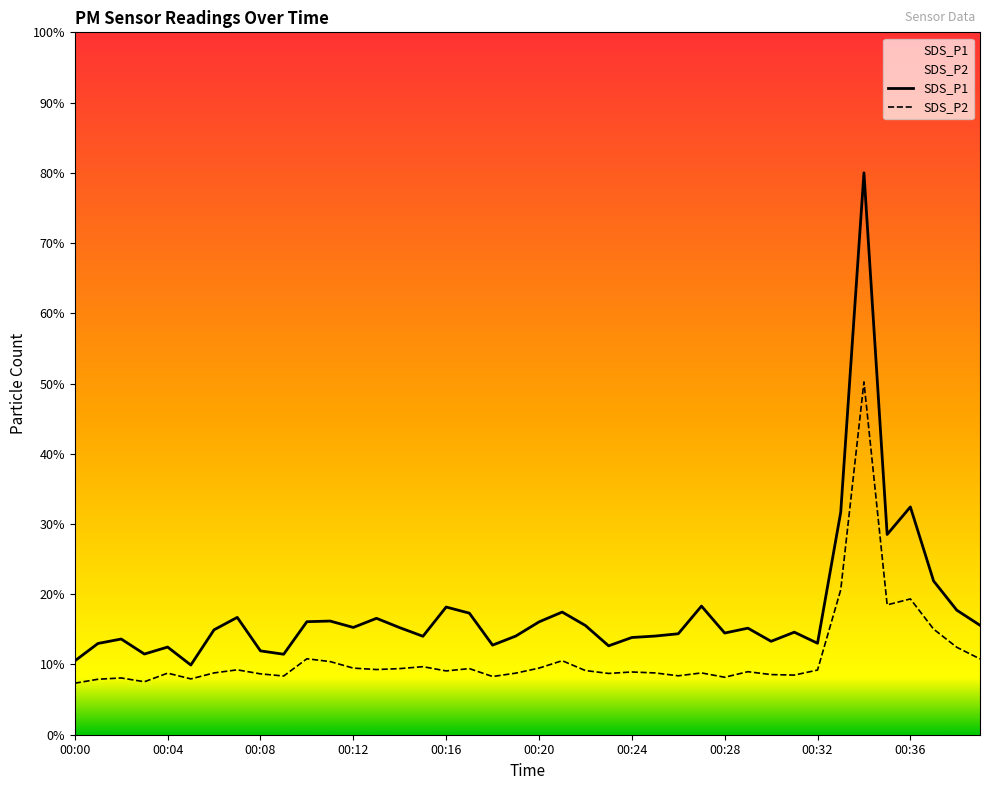

True or false: SDS_P1 and SDS_P2 intersect in this chart.

False